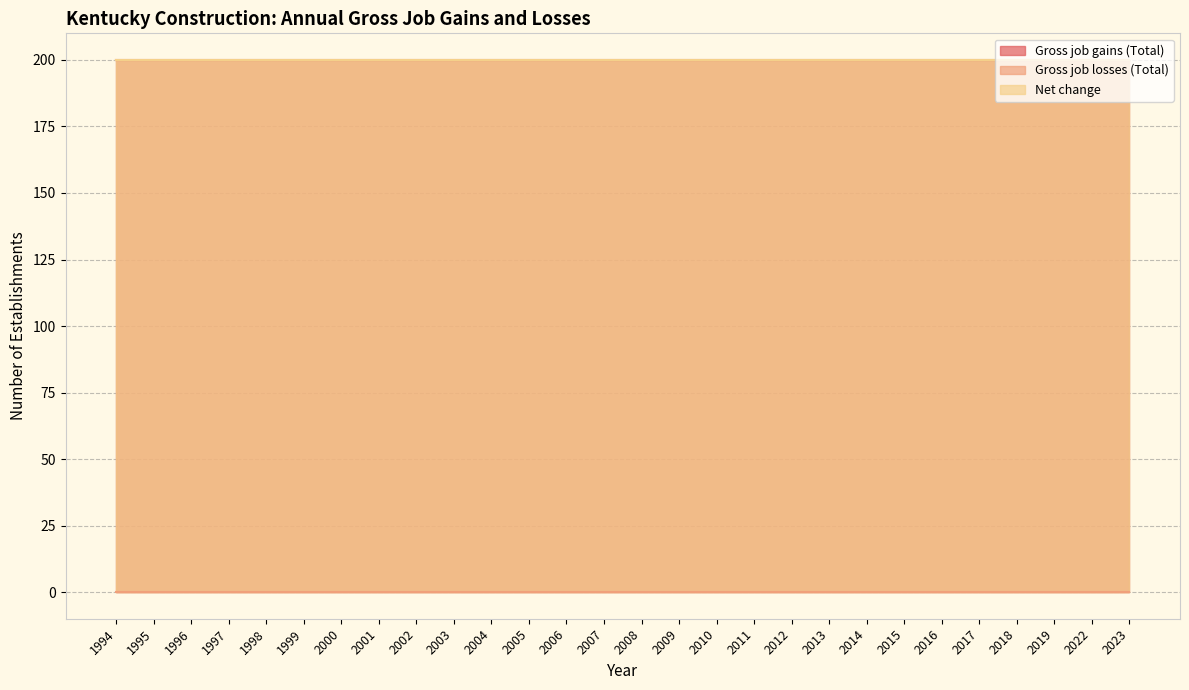

Which series has the largest total across all categories?

Gross job gains (Total)